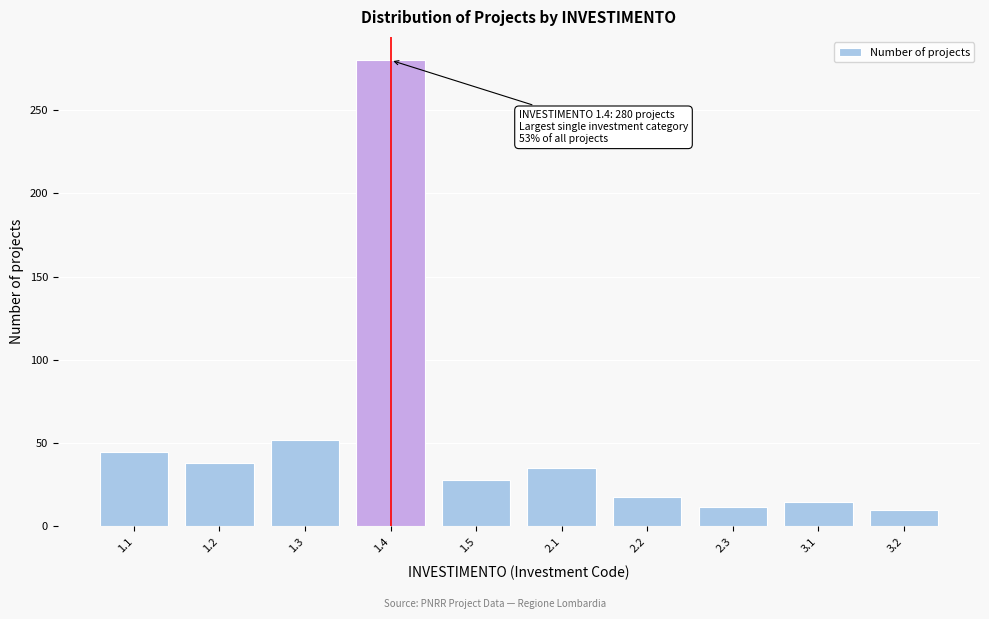

Reading left to right, list all the values displayed in this chart.

1.1=45	1.2=38	1.3=52	1.4=280	1.5=28	2.1=35	2.2=18	2.3=12	3.1=15	3.2=10